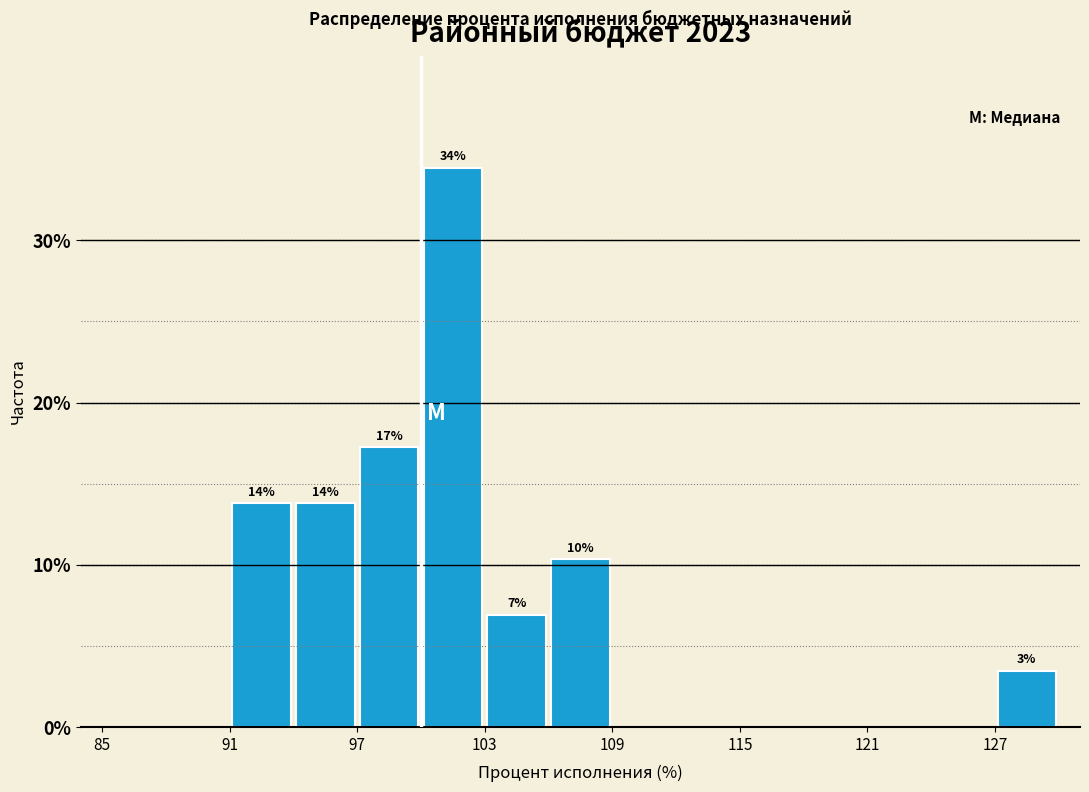

Read against the x-axis, roughly where is the centre of the tallest bar?

102